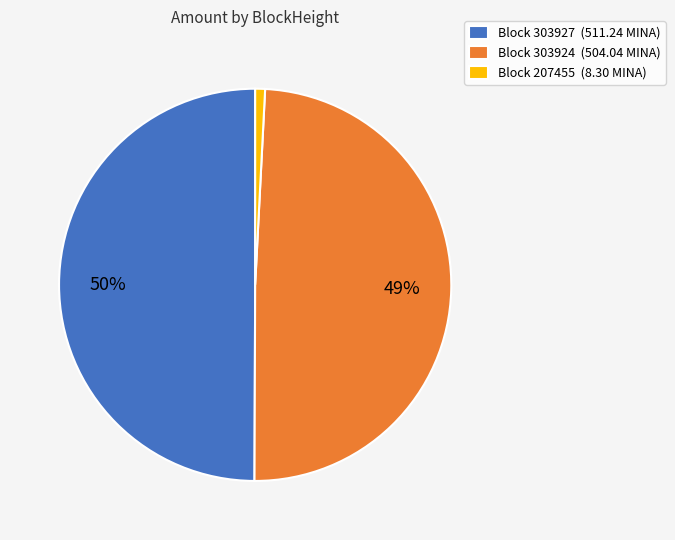

True or false: Block 303927 (511.24 MINA) accounts for 41% of the total.

False